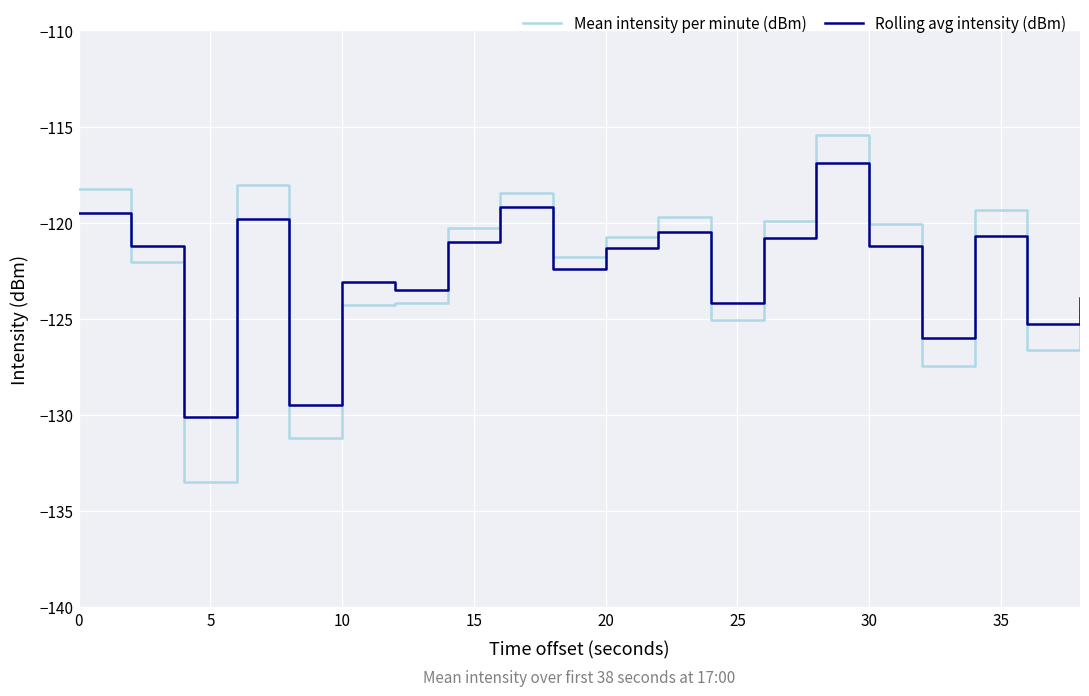

What is the average value of the Mean intensity per minute (dBm) series?

-122.5